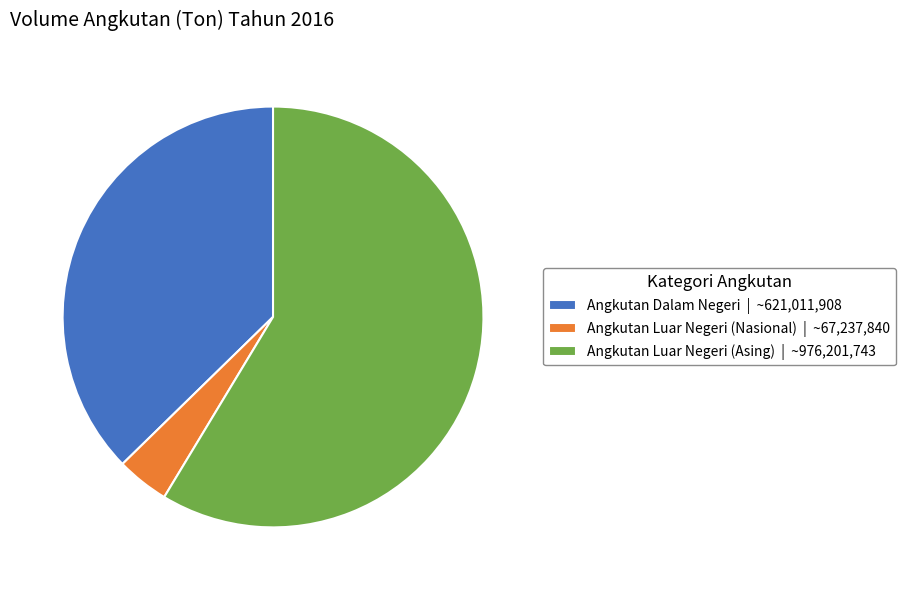

Is there a majority slice in this chart?

Yes